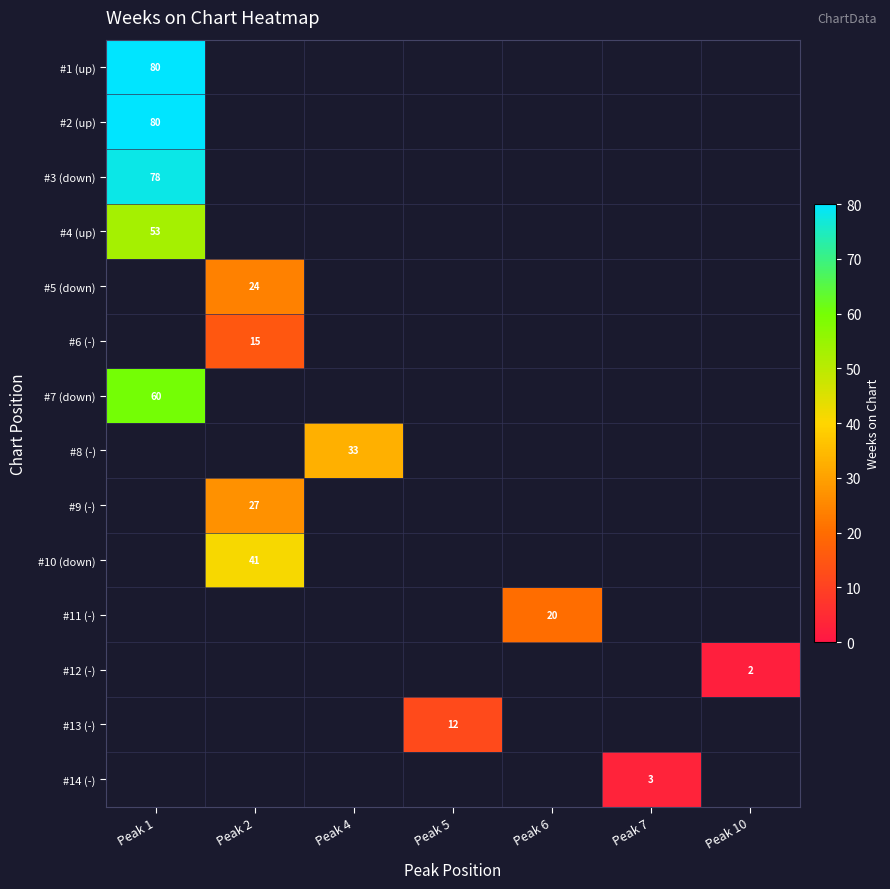

Count the number of data series in this chart.

14